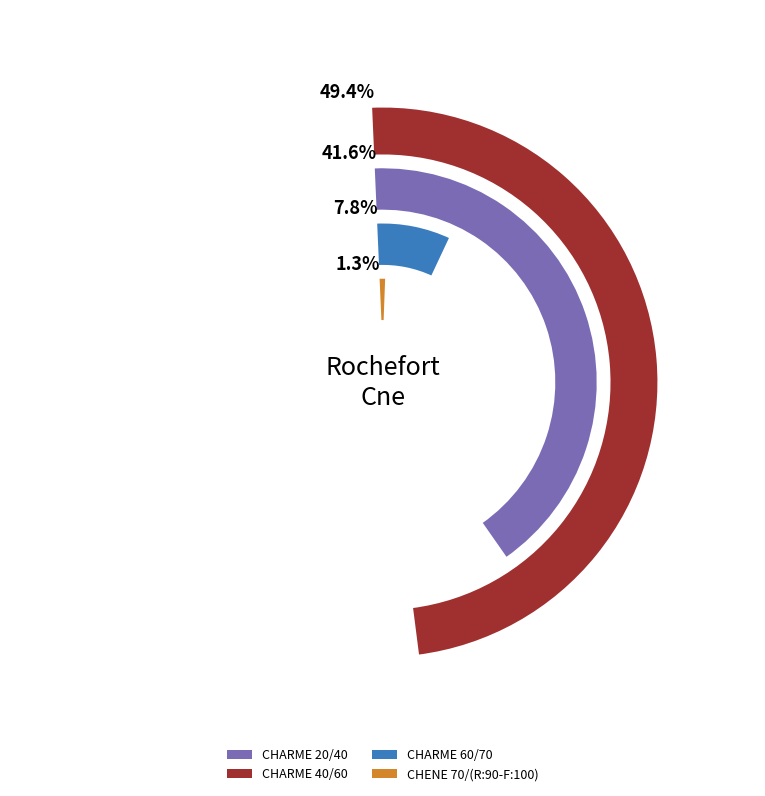

What is the largest slice in the pie chart?

CHARME 40/60